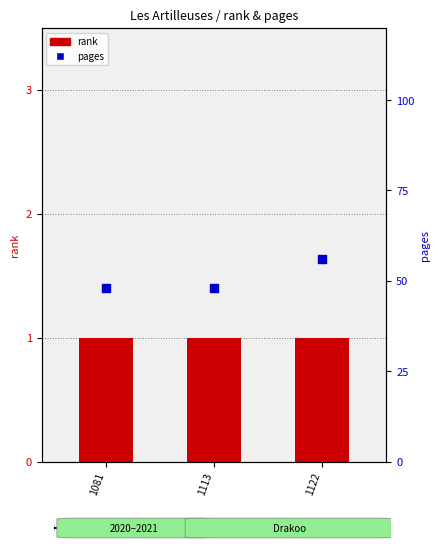

At how many categories does at least one series exceed 48?

1